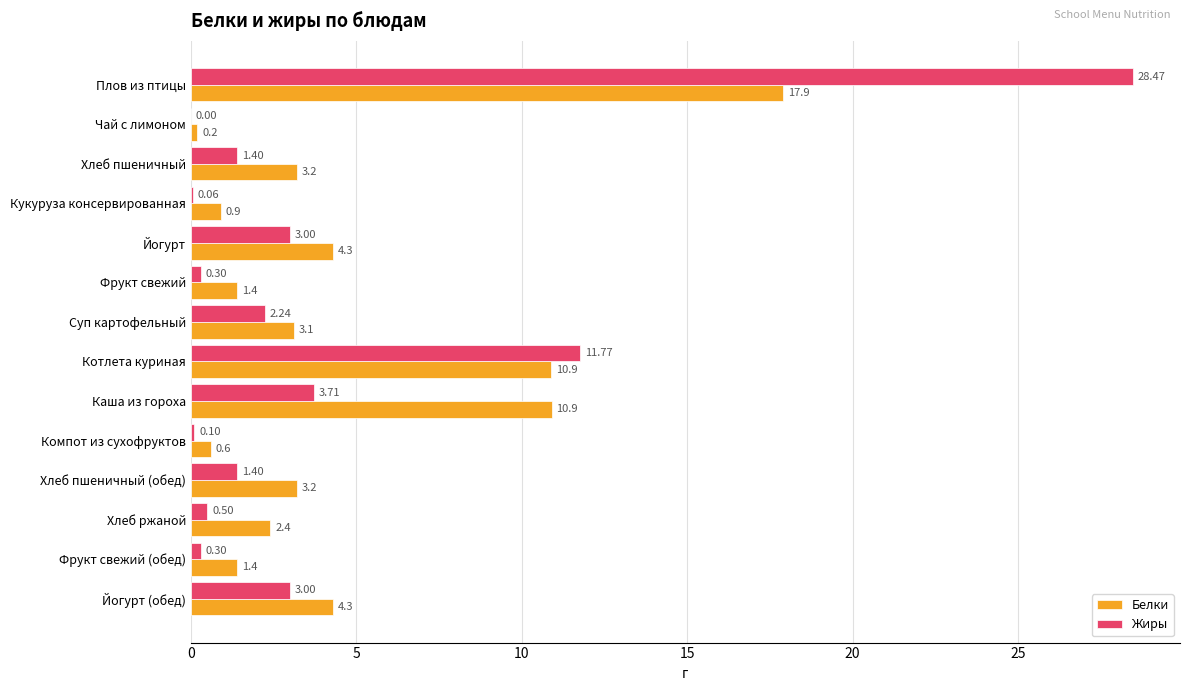

At which label does Белки reach its peak?

Плов из птицы